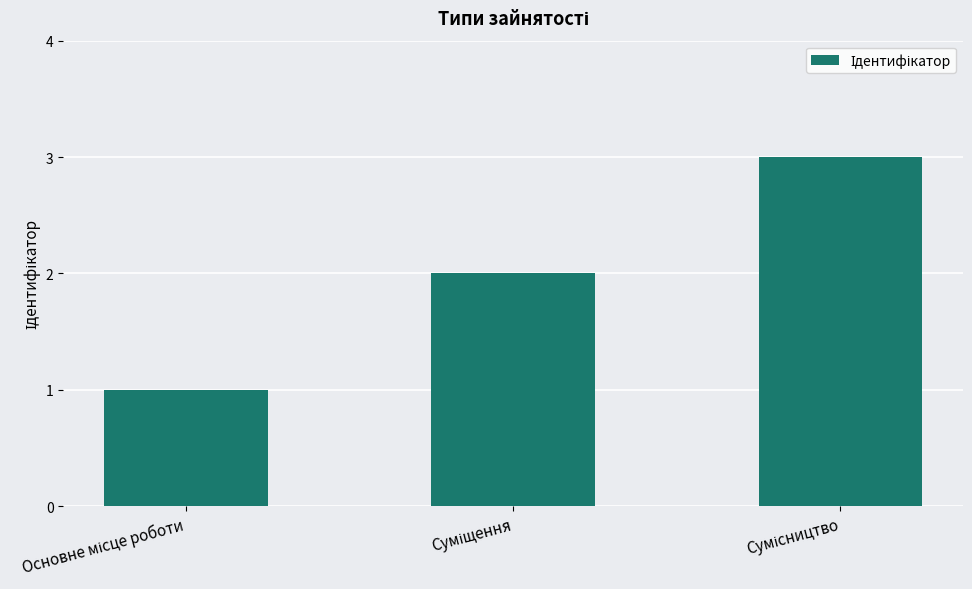

Count the values in the range 1 to 3.

3